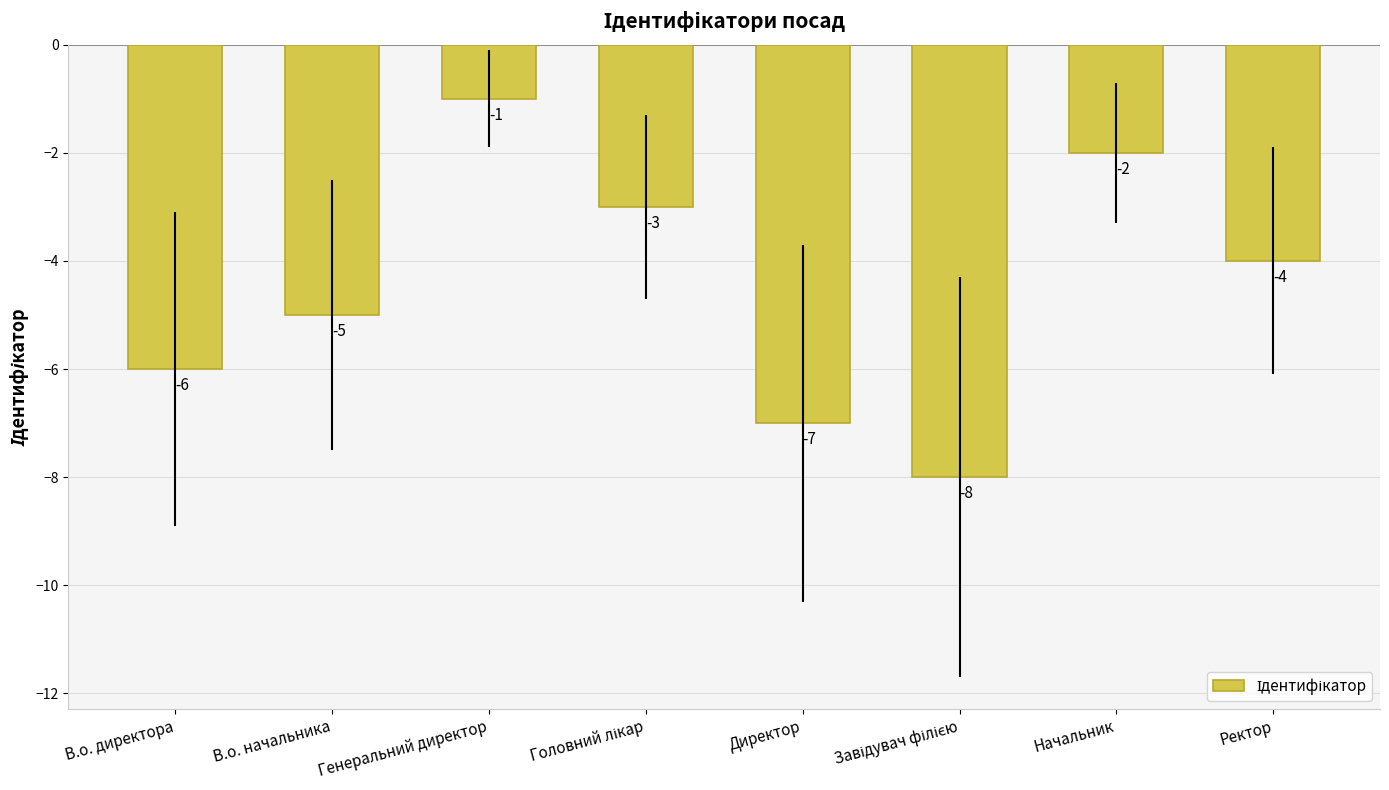

Reading right to left, list all the values displayed in this chart.

-4	-2	-8	-7	-3	-1	-5	-6